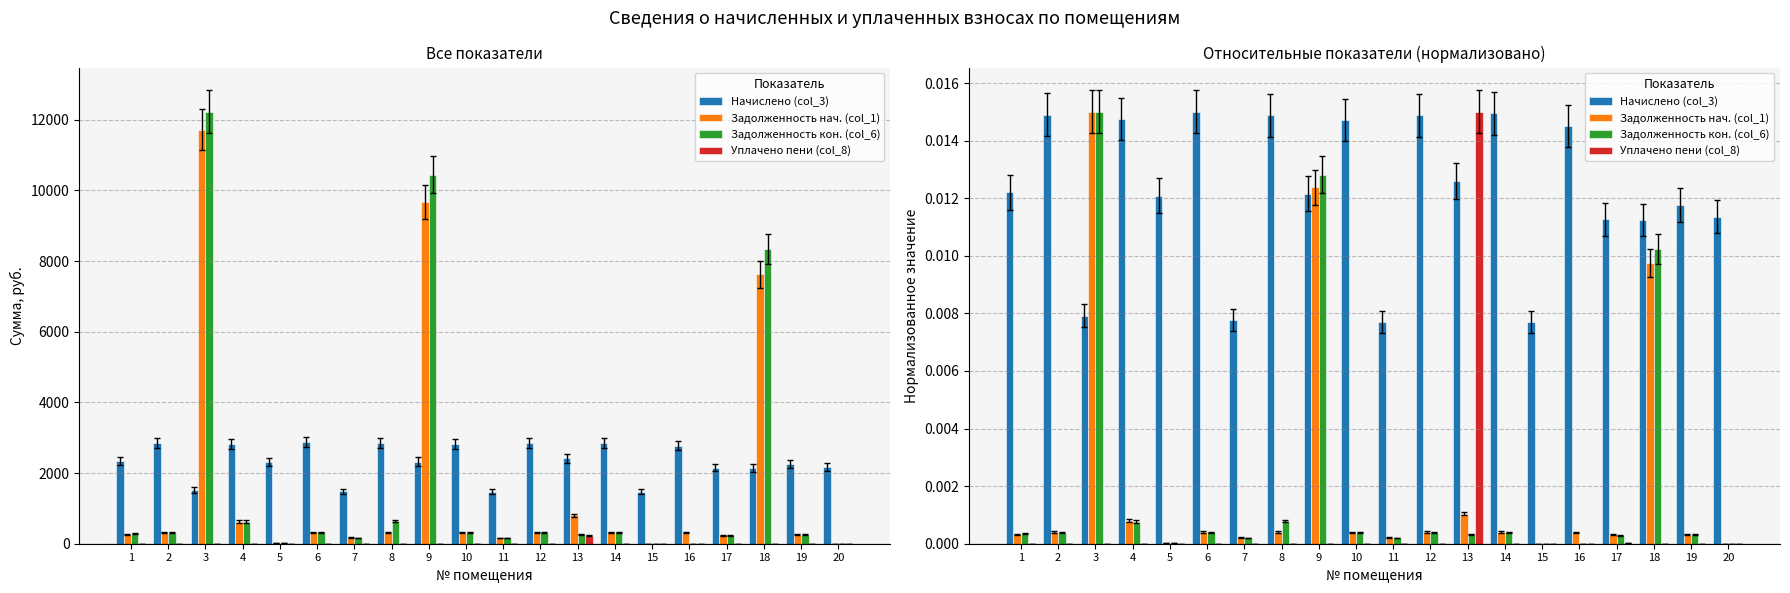

Which series has the largest range (max minus min)?

Задолженность нач. (col_1)